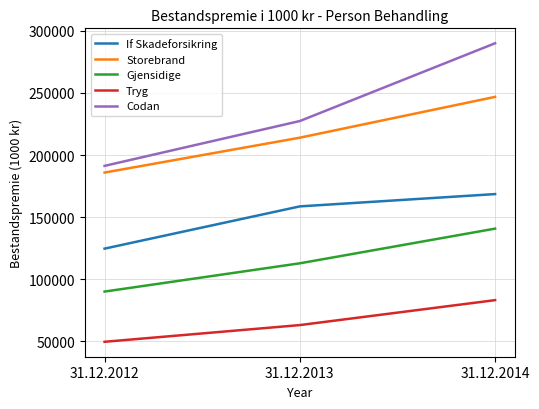

How many Codan values are between 191300 and 289964?

3